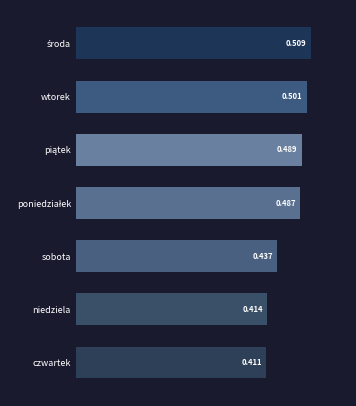

Where is the data nearest to the value 0?

czwartek